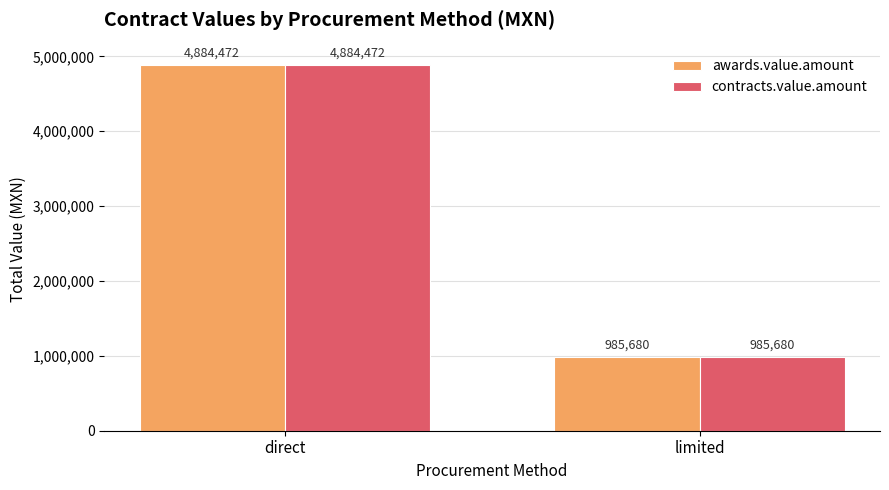

How many bars are there in each group?

2